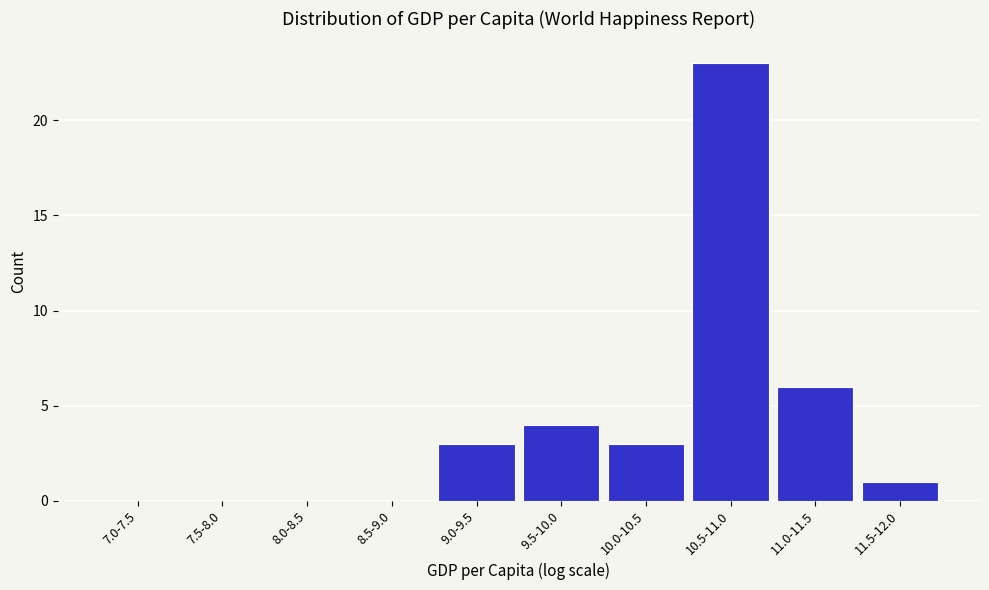

Reading right to left, what are all the values shown in this chart?

11.5-12.0=1	11.0-11.5=6	10.5-11.0=23	10.0-10.5=3	9.5-10.0=4	9.0-9.5=3	8.5-9.0=0	8.0-8.5=0	7.5-8.0=0	7.0-7.5=0